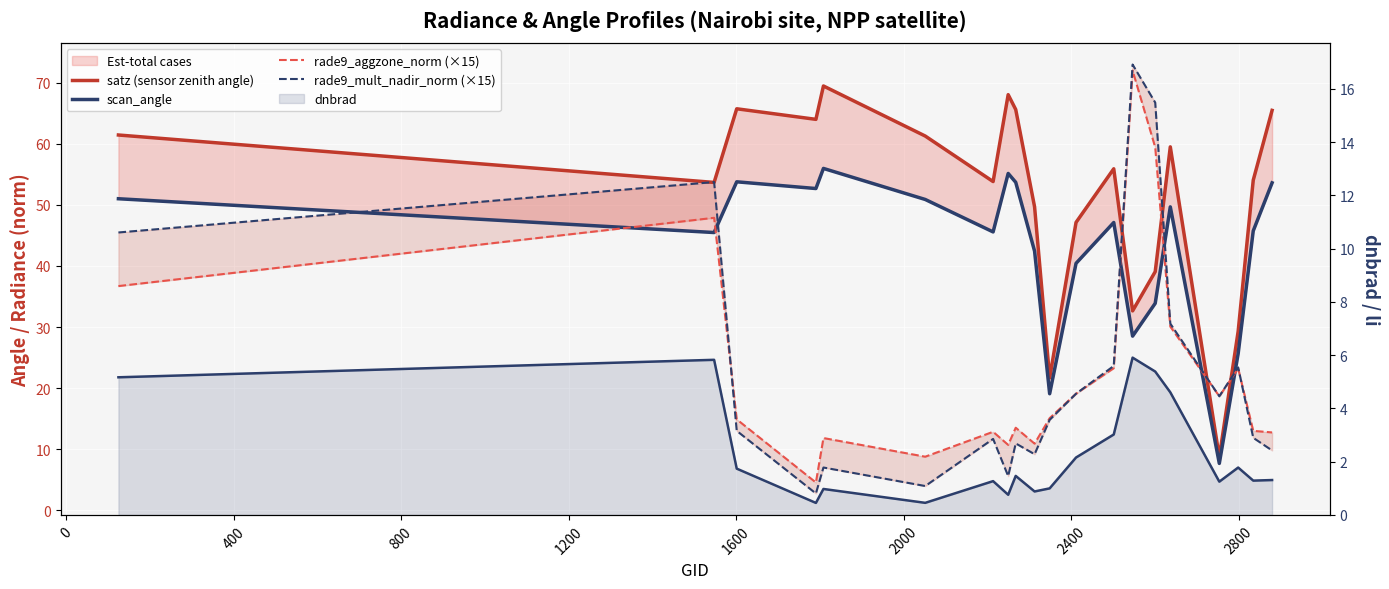

What is the average value of the satz (sensor zenith angle) series?

51.3